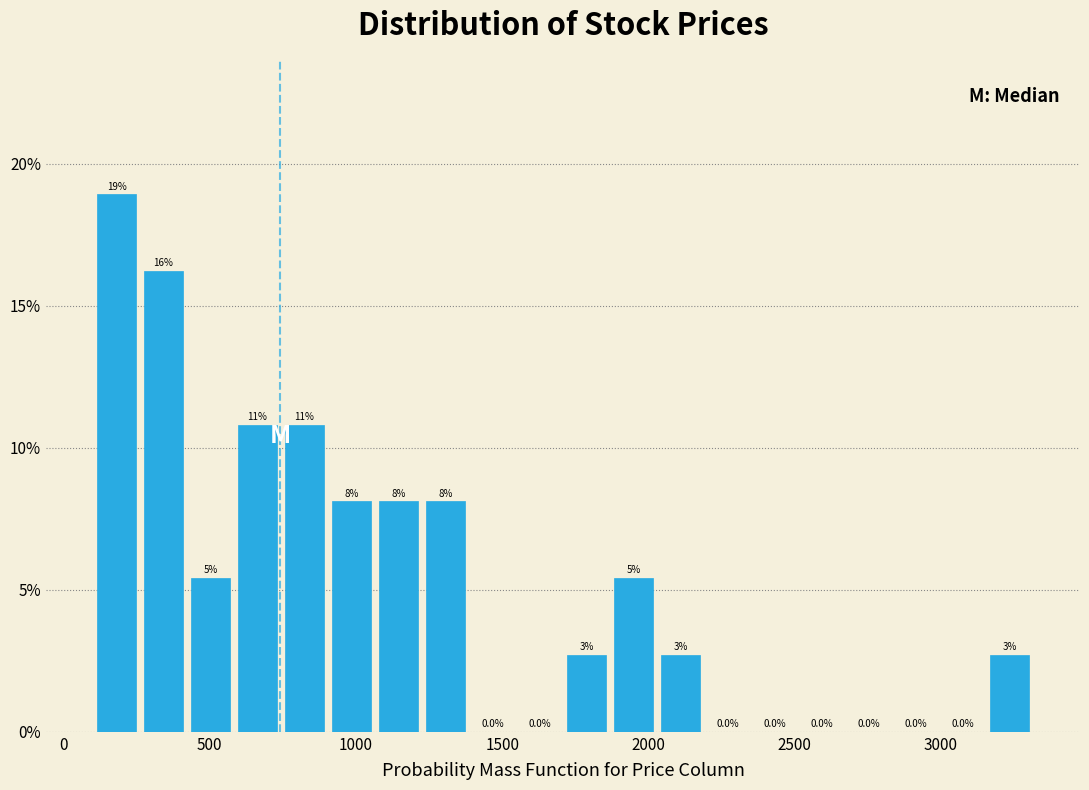

Read against the x-axis, roughly where is the centre of the tallest bar?

200